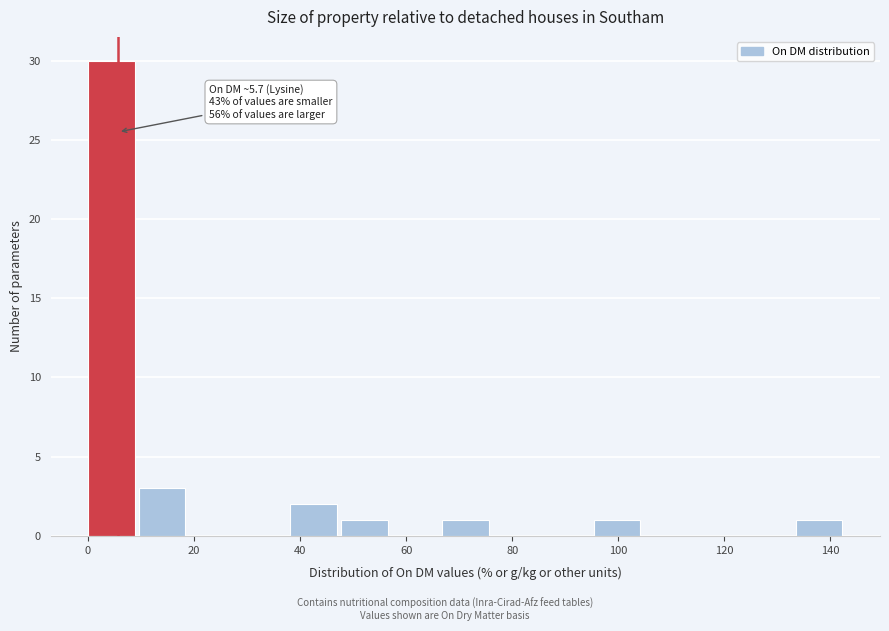

Over which range of the x-axis is the bar tallest?

0 to 10